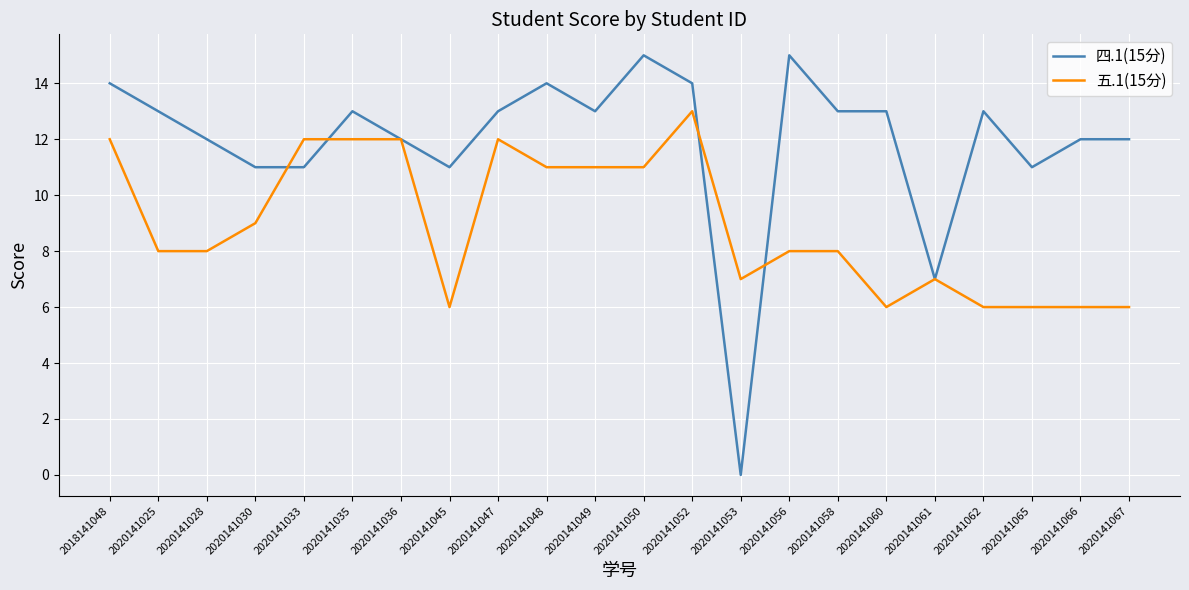

Which series has the widest spread of values?

四.1(15分)